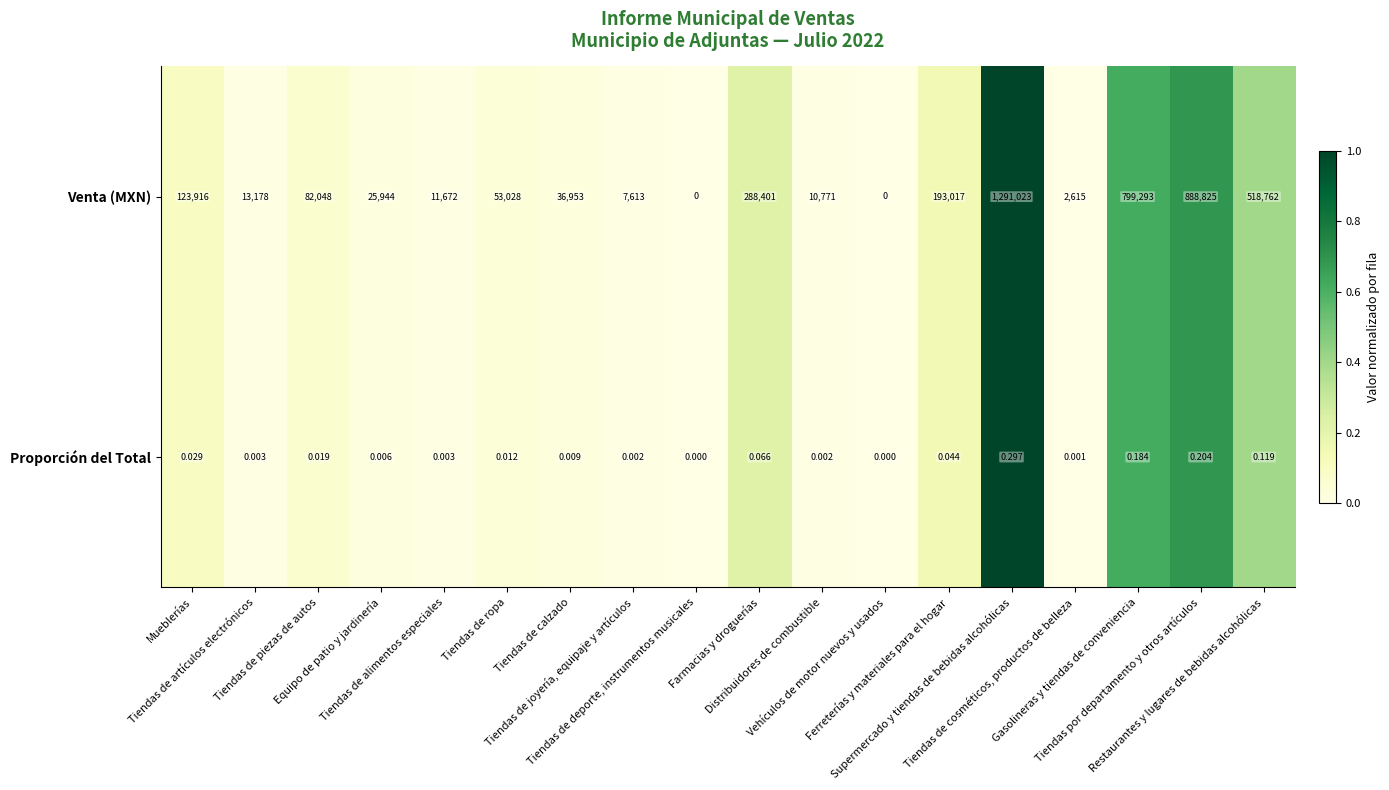

Rank the series by their maximum value, from lowest to highest.

Proporción del Total, Venta (MXN)